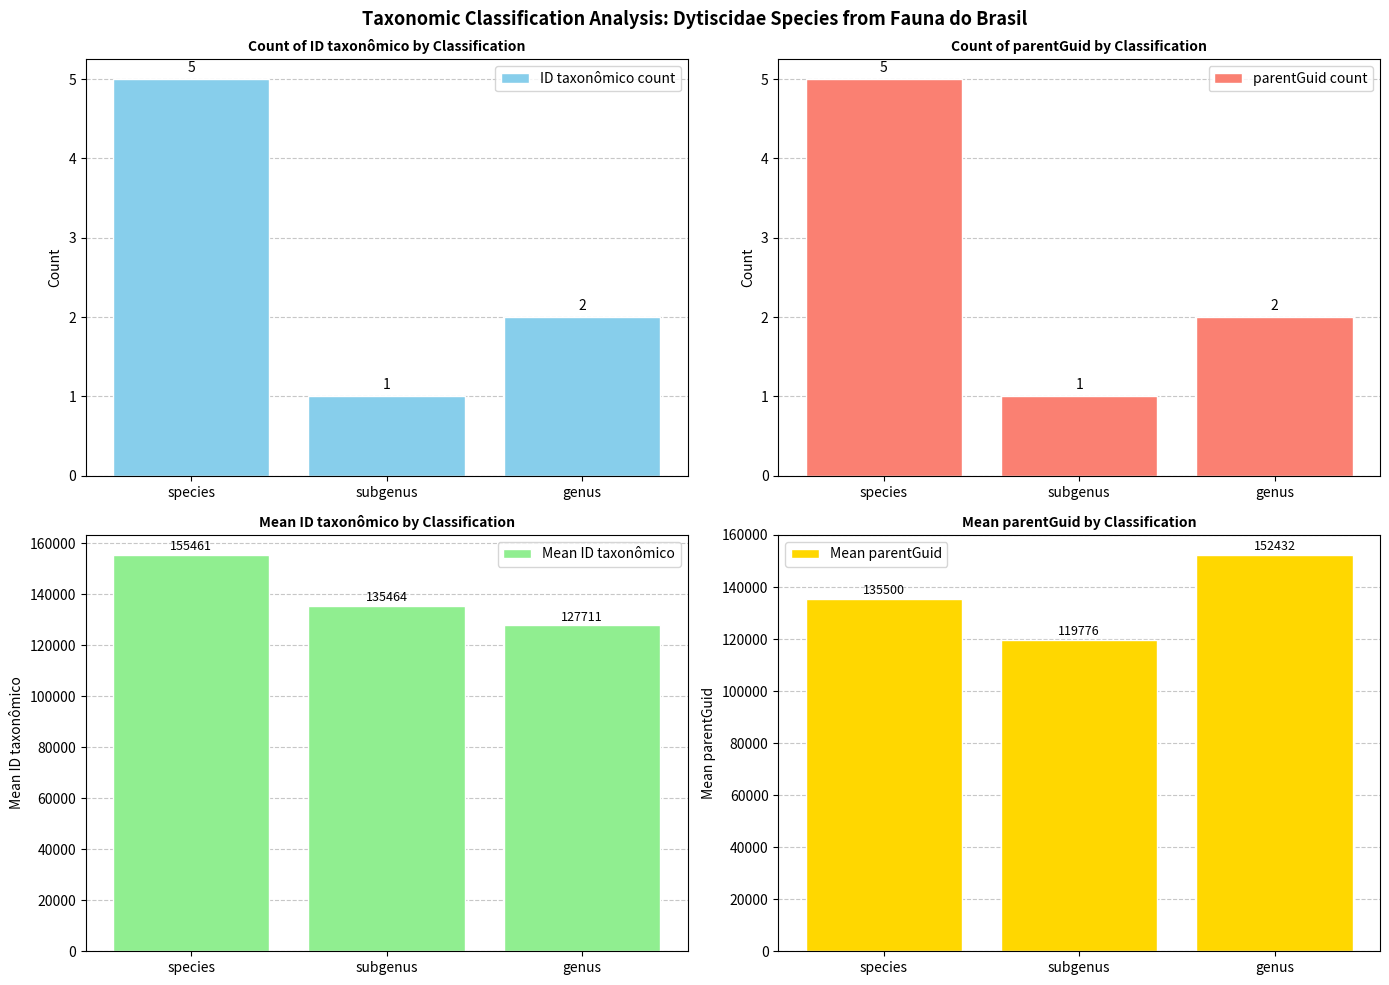

Is it true that ID taxonômico count equals 4 at genus?

False